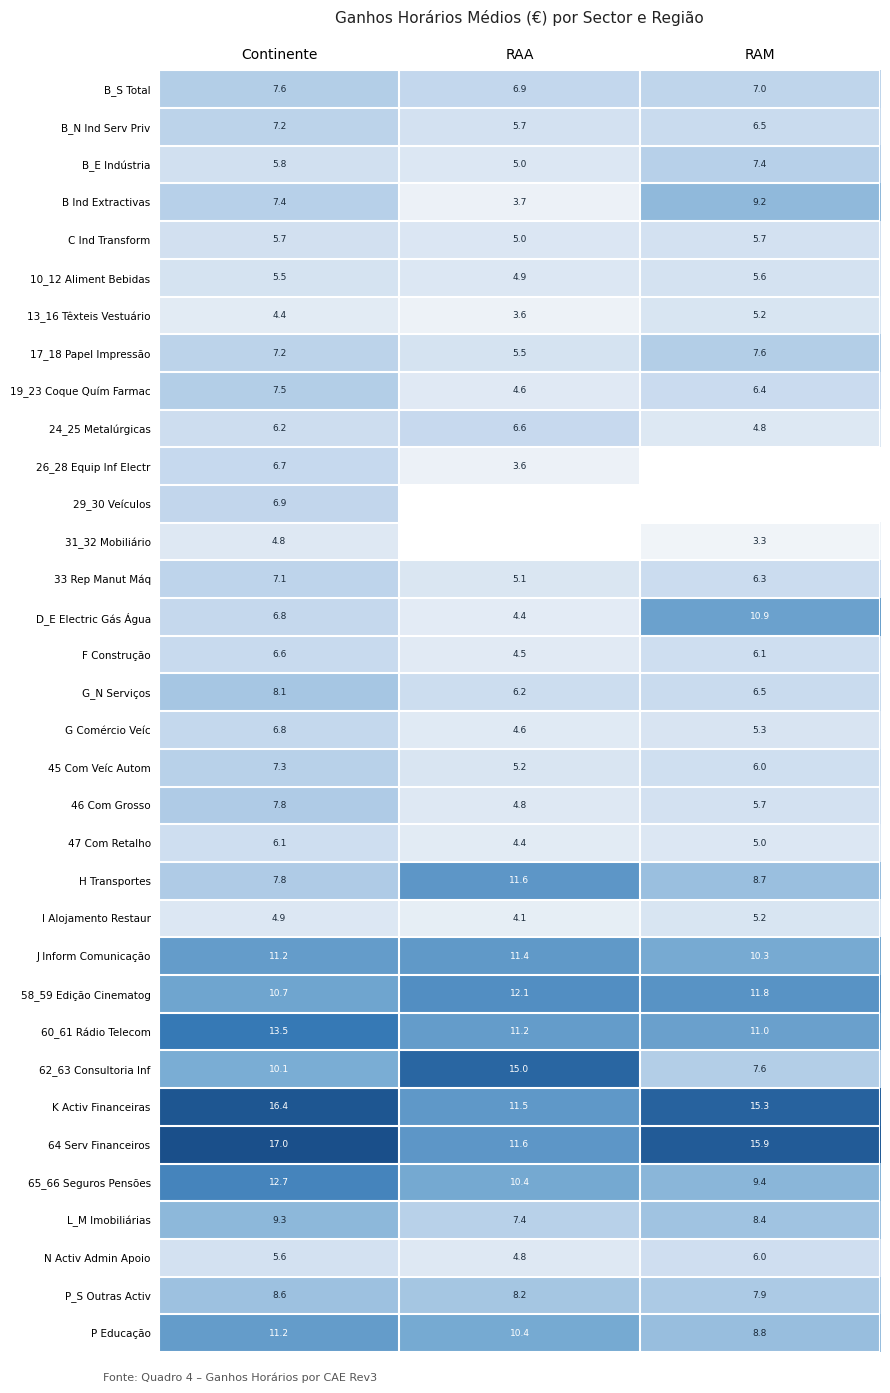

What is the sum of the 65_66 Seguros Pensões values at RAA and RAM?

19.8